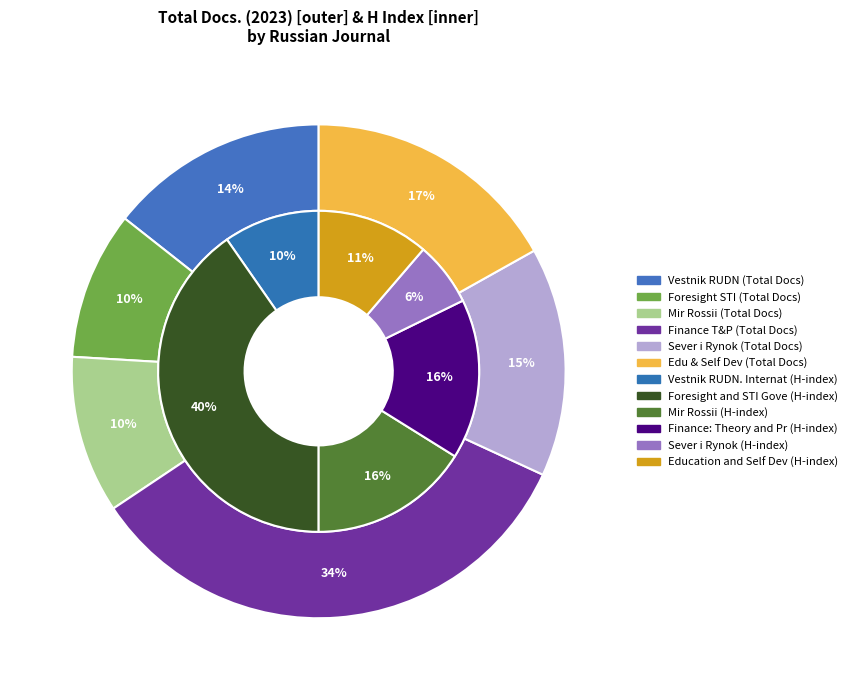

Rank the categories by value from lowest to highest.

Foresight and STI Governance, Mir Rossii, Vestnik RUDN. International Relations, Sever i Rynok, Education and Self Development, Finance: Theory and Practice